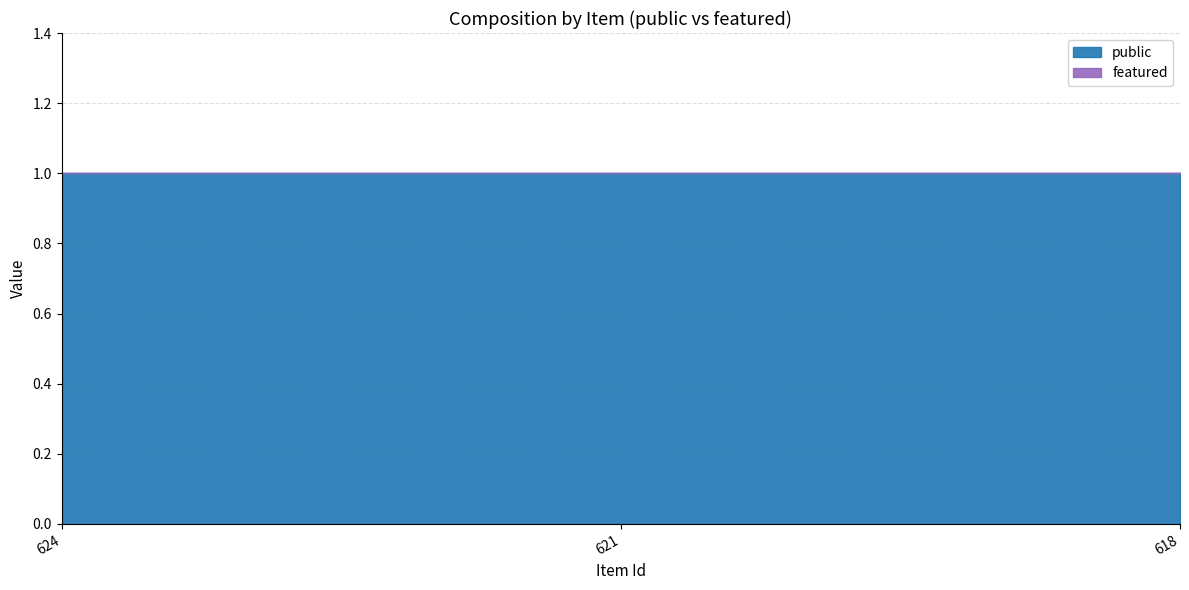

List the labels in order of featured value, largest first.

624, 621, 618